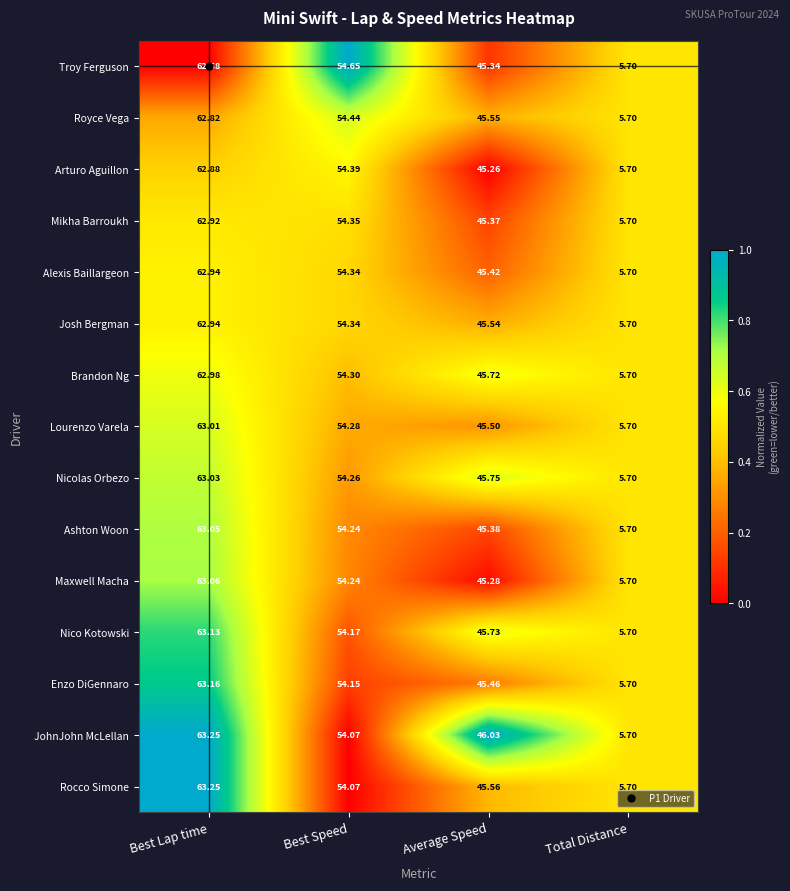

At which label is Brandon Ng closest to 34?

Average Speed